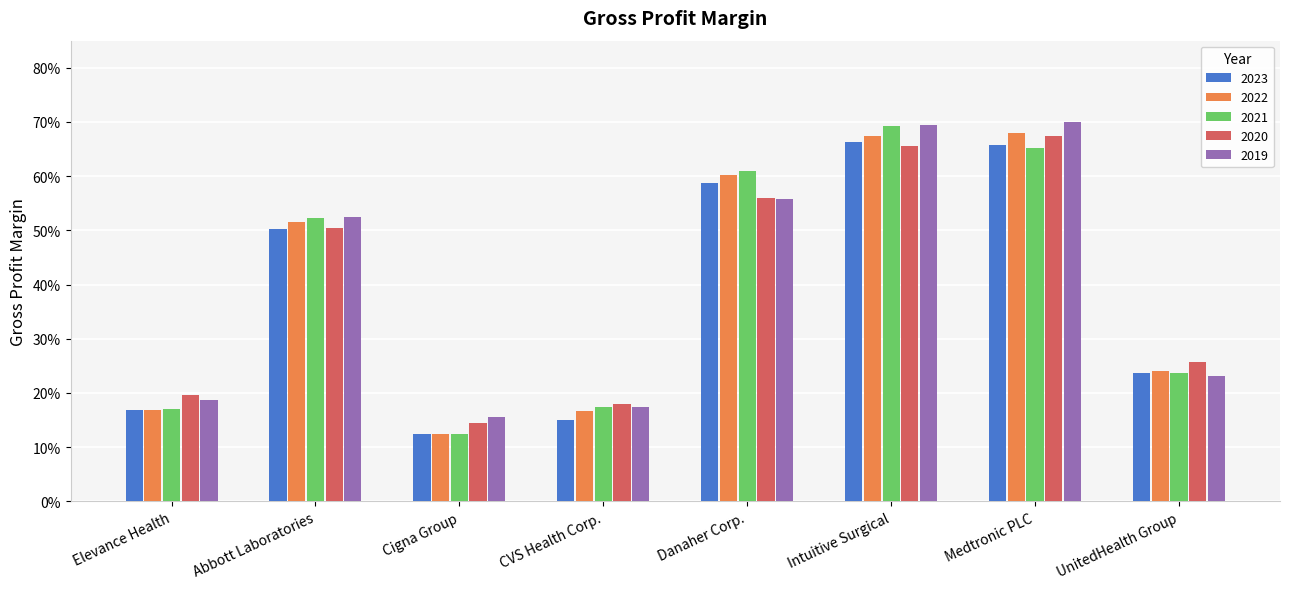

Reading left to right, list all the values displayed in this chart.

2023: 0.2	0.5	0.1	0.1	0.6	0.7	0.7	0.2
2022: 0.2	0.5	0.1	0.2	0.6	0.7	0.7	0.2
2021: 0.2	0.5	0.1	0.2	0.6	0.7	0.7	0.2
2020: 0.2	0.5	0.1	0.2	0.6	0.7	0.7	0.3
2019: 0.2	0.5	0.2	0.2	0.6	0.7	0.7	0.2